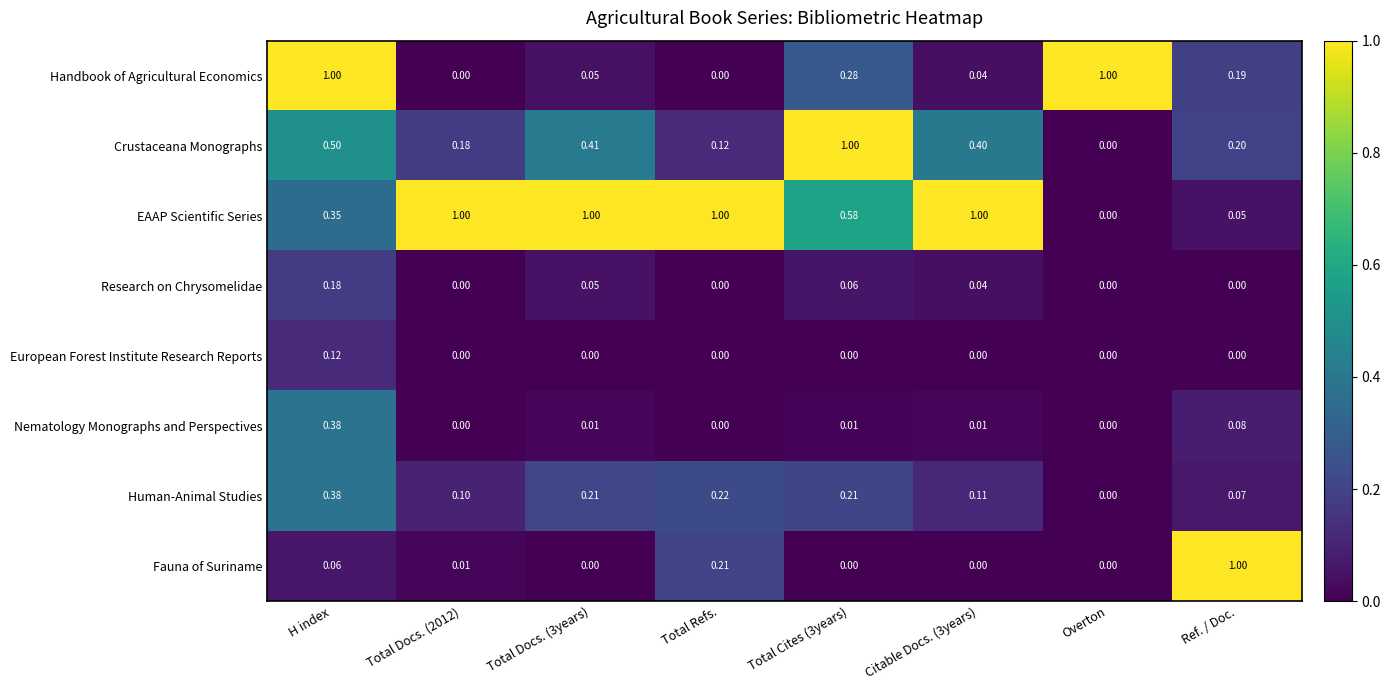

Between Total Docs. (2012) and Citable Docs. (3years), which series saw the biggest shift?

Crustaceana Monographs